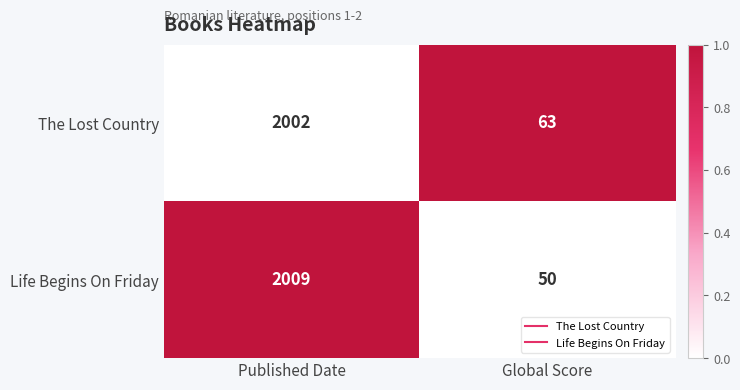

True or false: Life Begins On Friday has a value of 2009 at Published Date.

True